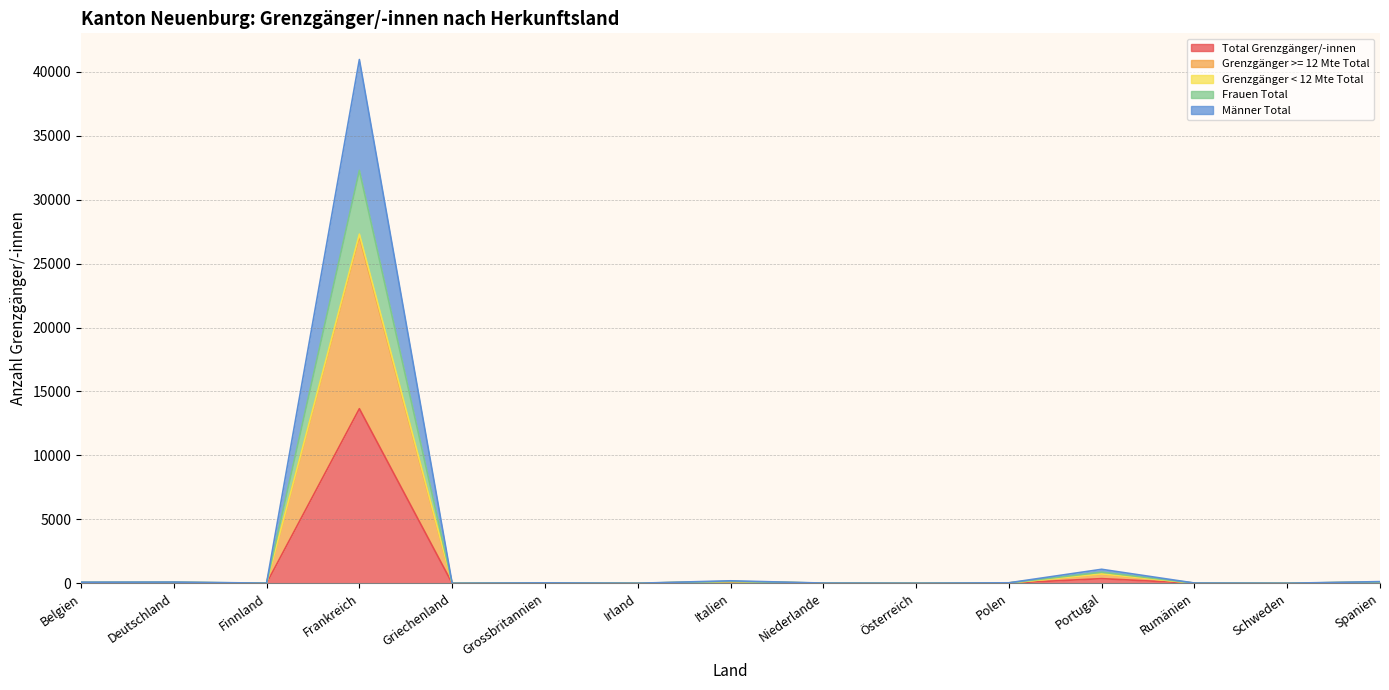

What are all the series names shown in the legend?

Total Grenzgänger/-innen, Grenzgänger >= 12 Mte Total, Grenzgänger < 12 Mte Total, Frauen Total, Männer Total